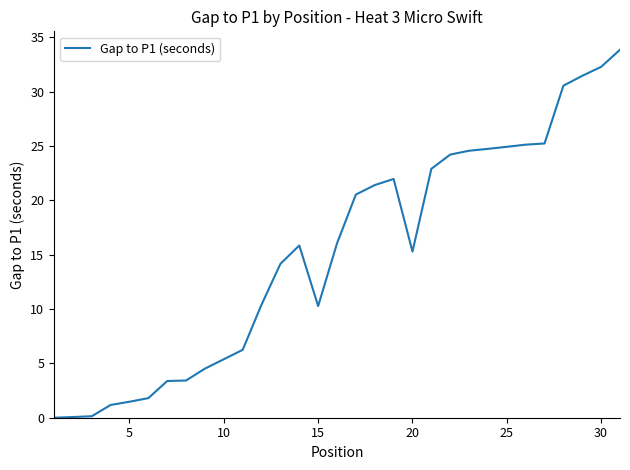

What is the sum of all values?

473.4